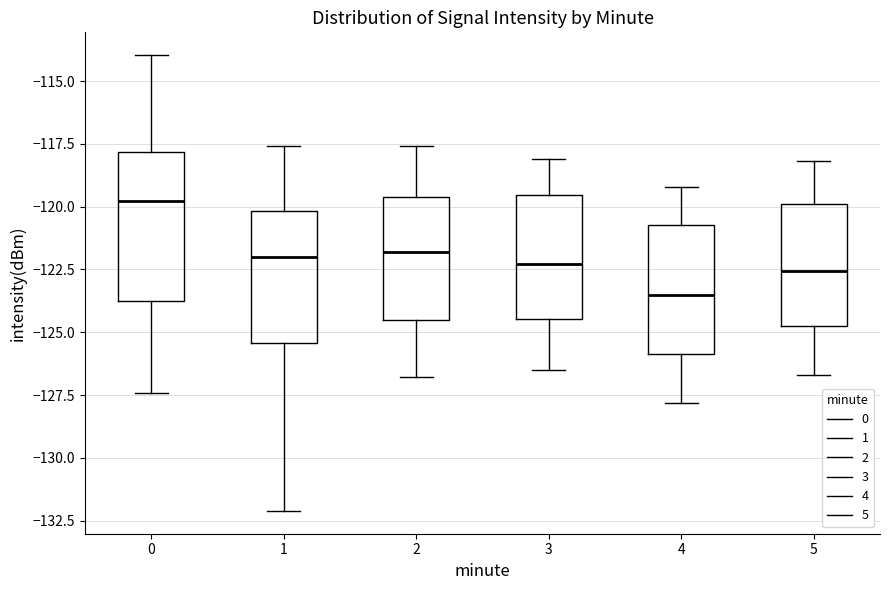

Which box's median line is the highest?

0